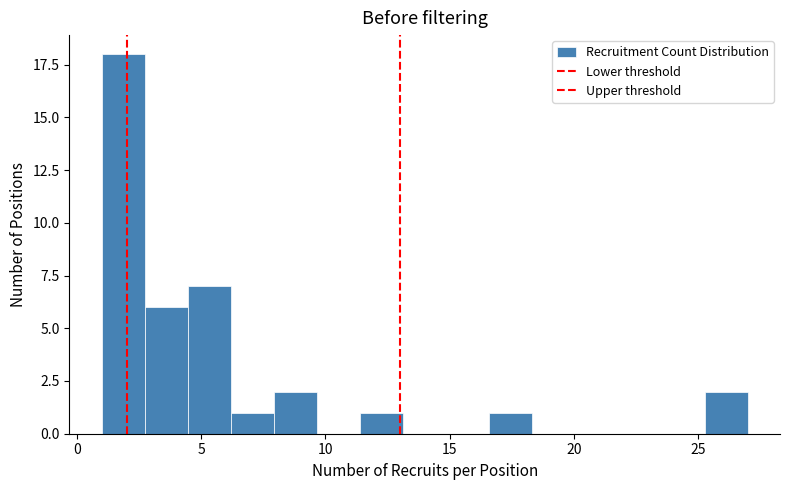

Read against the x-axis, roughly where is the centre of the tallest bar?

2.0